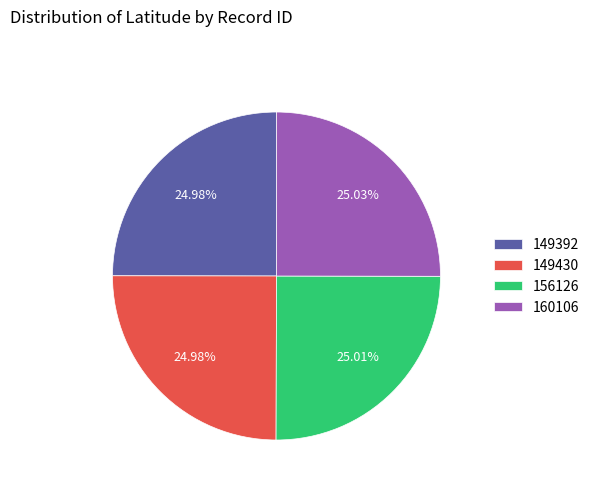

What is the total percentage of 160106 and 149392?

50.0%